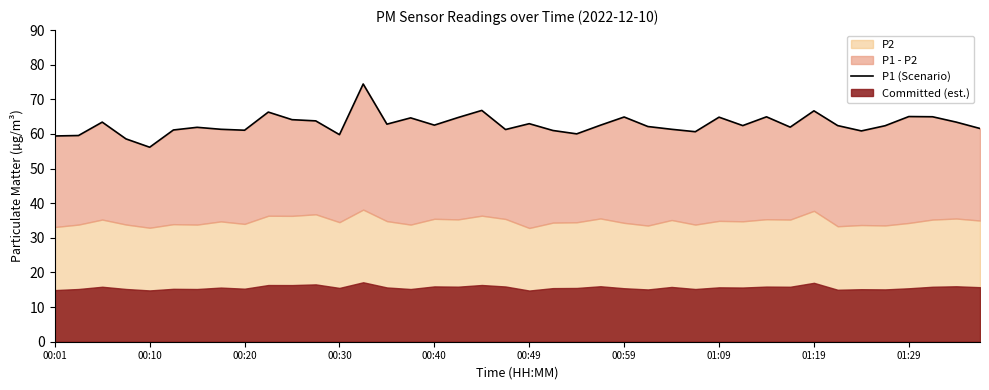

How many points are higher than both their immediate neighbors (excluding endpoints)?

12